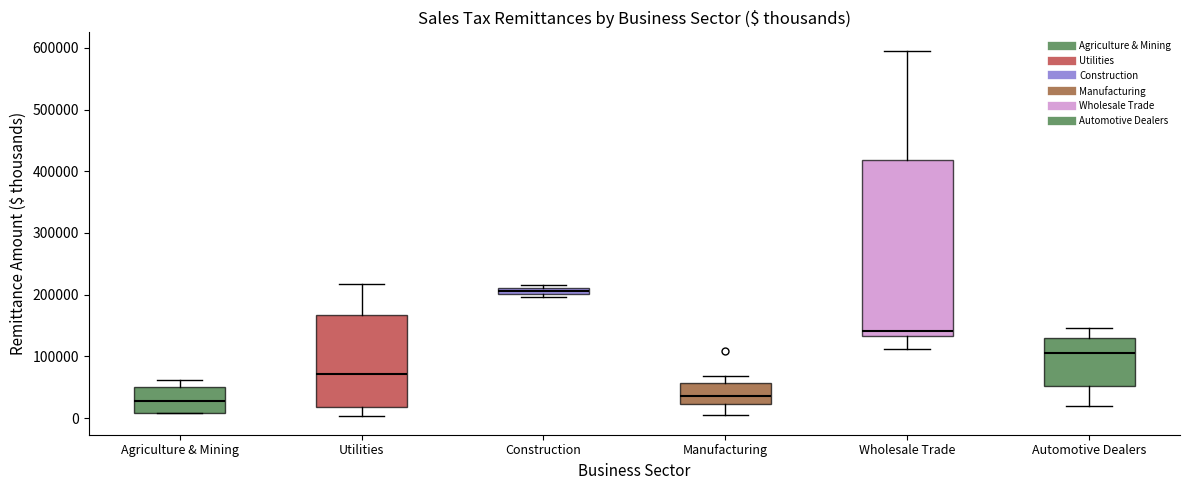

Which box is the tallest, from its lower edge to its upper edge?

Wholesale Trade